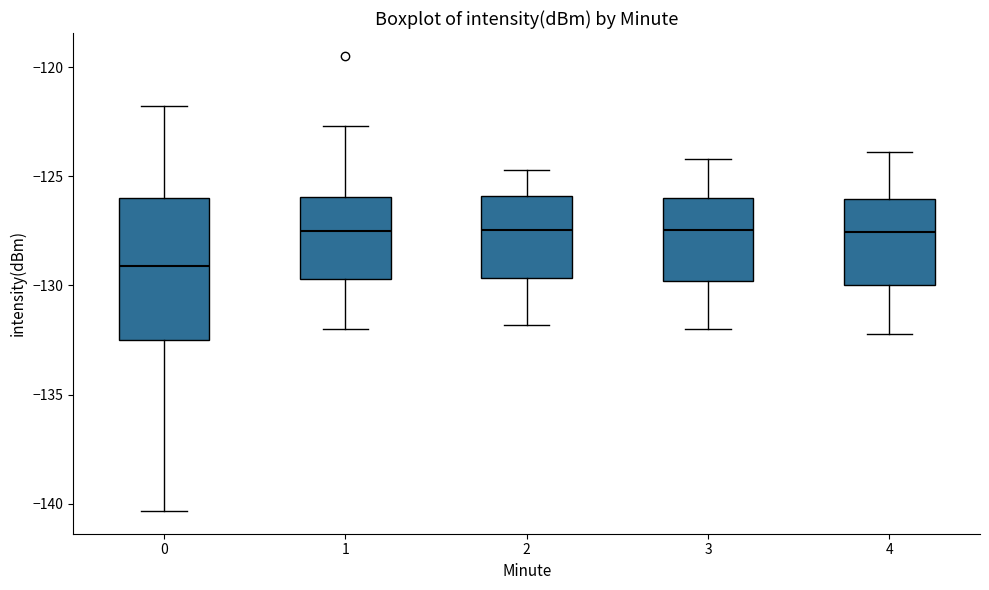

Where does the upper whisker of the box at x = 0 end on the y-axis? The values are not printed on the chart, so give them approximately, as read against the axis.

-122.0